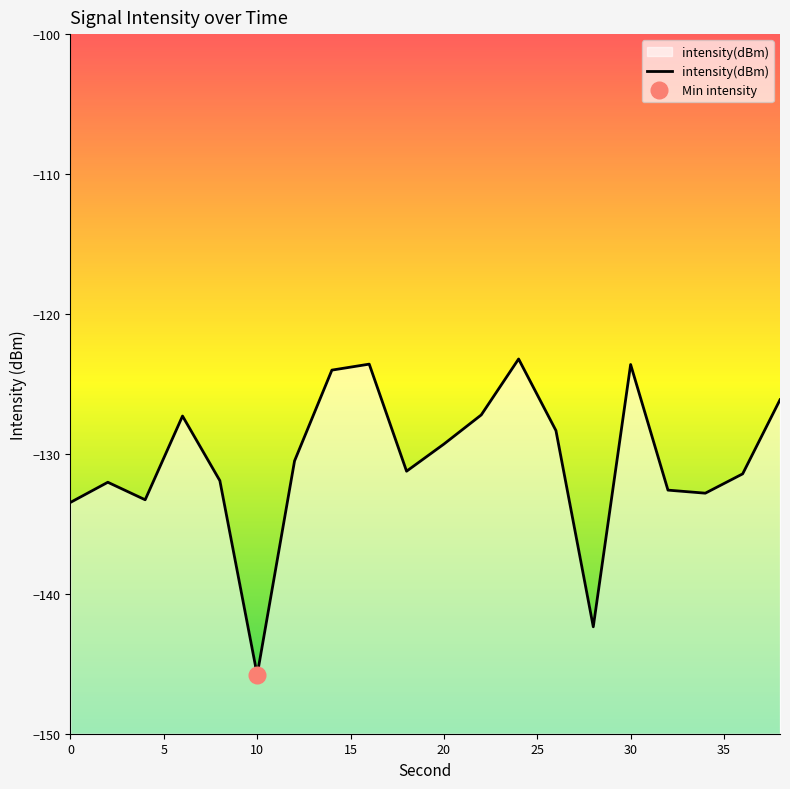

Which has a higher value, 0 or 20?

20